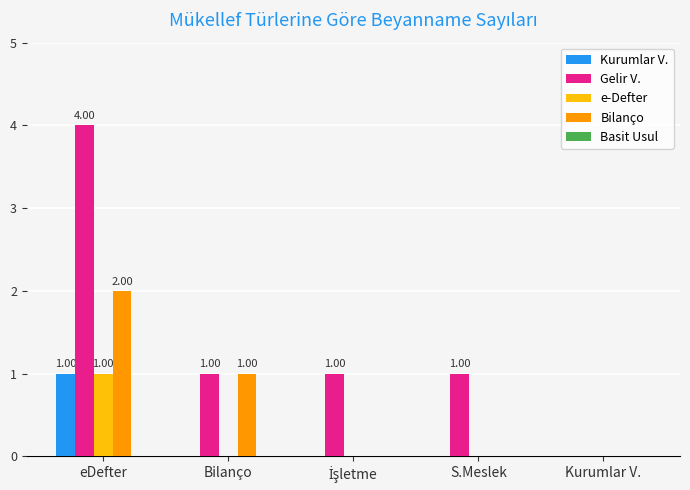

Which category has the highest value across all series?

eDefter